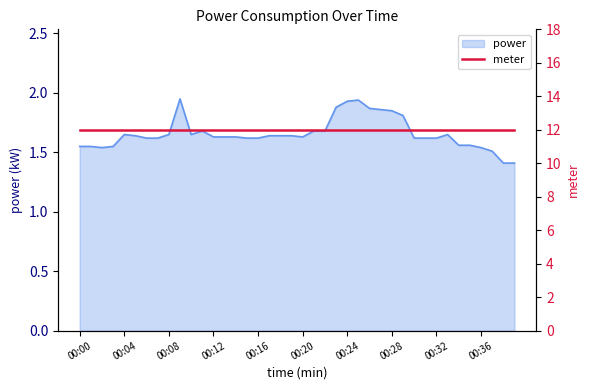

At which category does the chart reach its peak across all series?

00:09